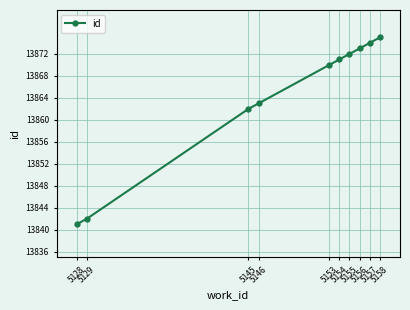

Reading left to right, what are all the values shown in this chart?

13841	13842	13862	13863	13870	13871	13872	13873	13874	13875